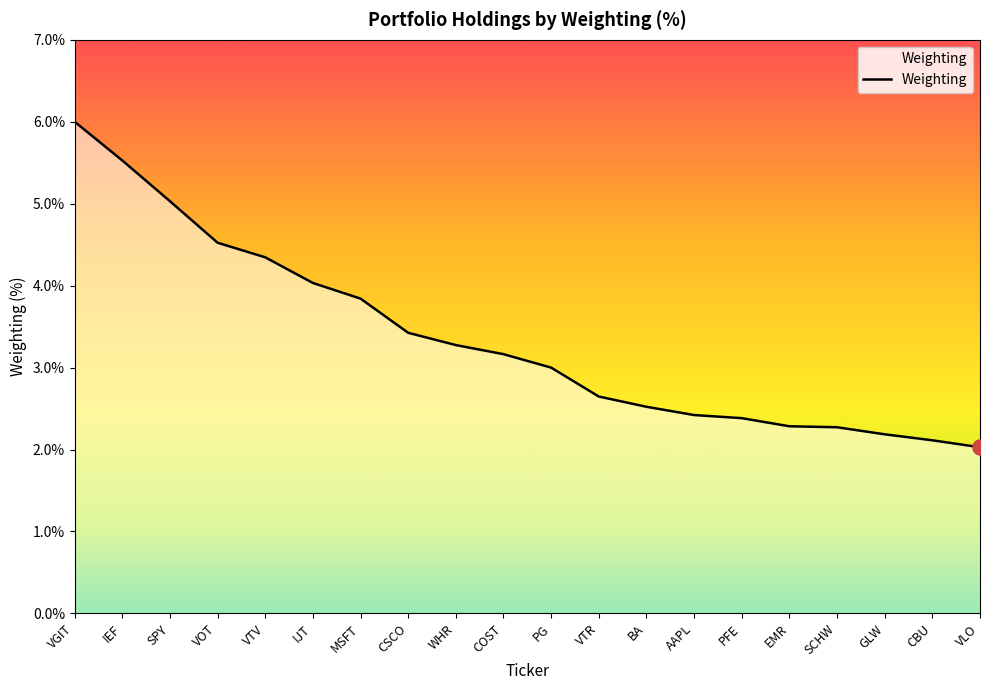

What is the ratio of the value at VTR to the value at PG?

0.9